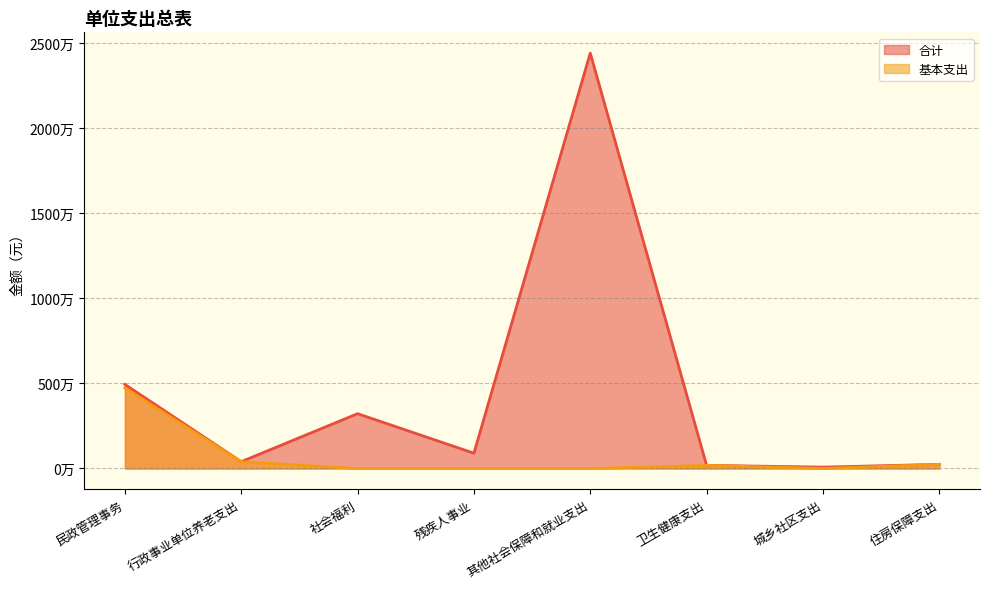

At which label does 基本支出 reach its minimum?

社会福利